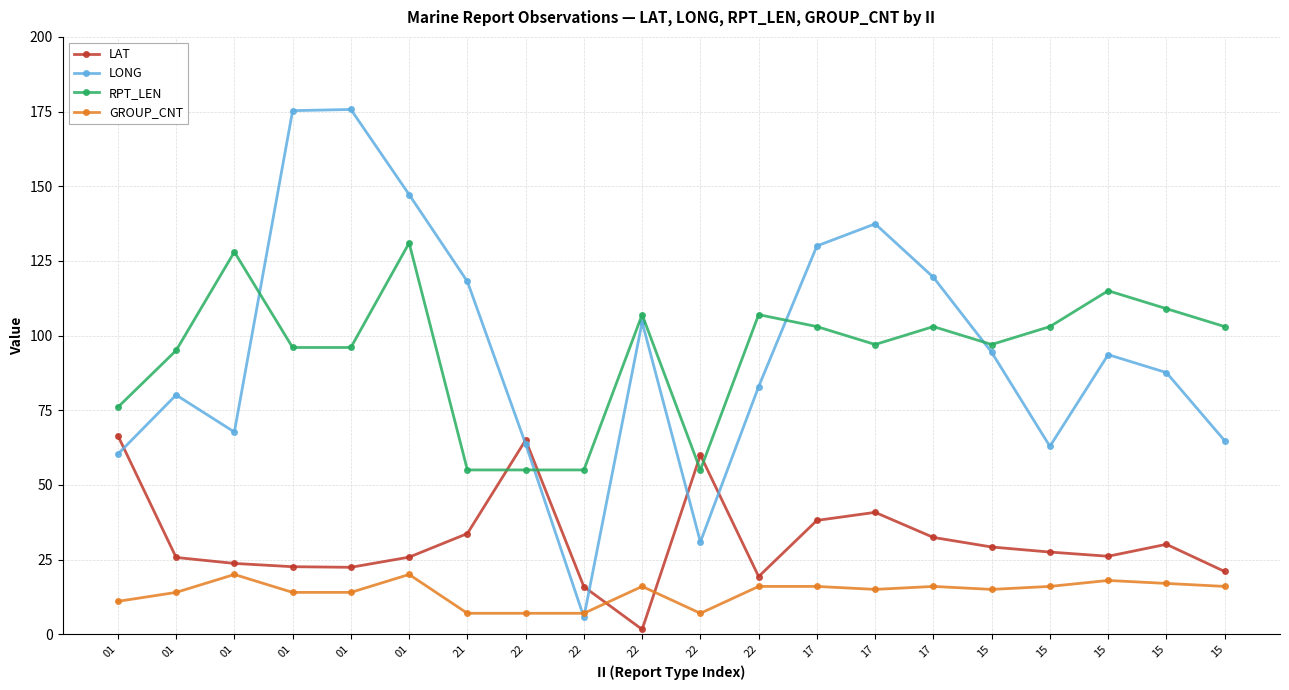

At which label does LONG reach its minimum?

22